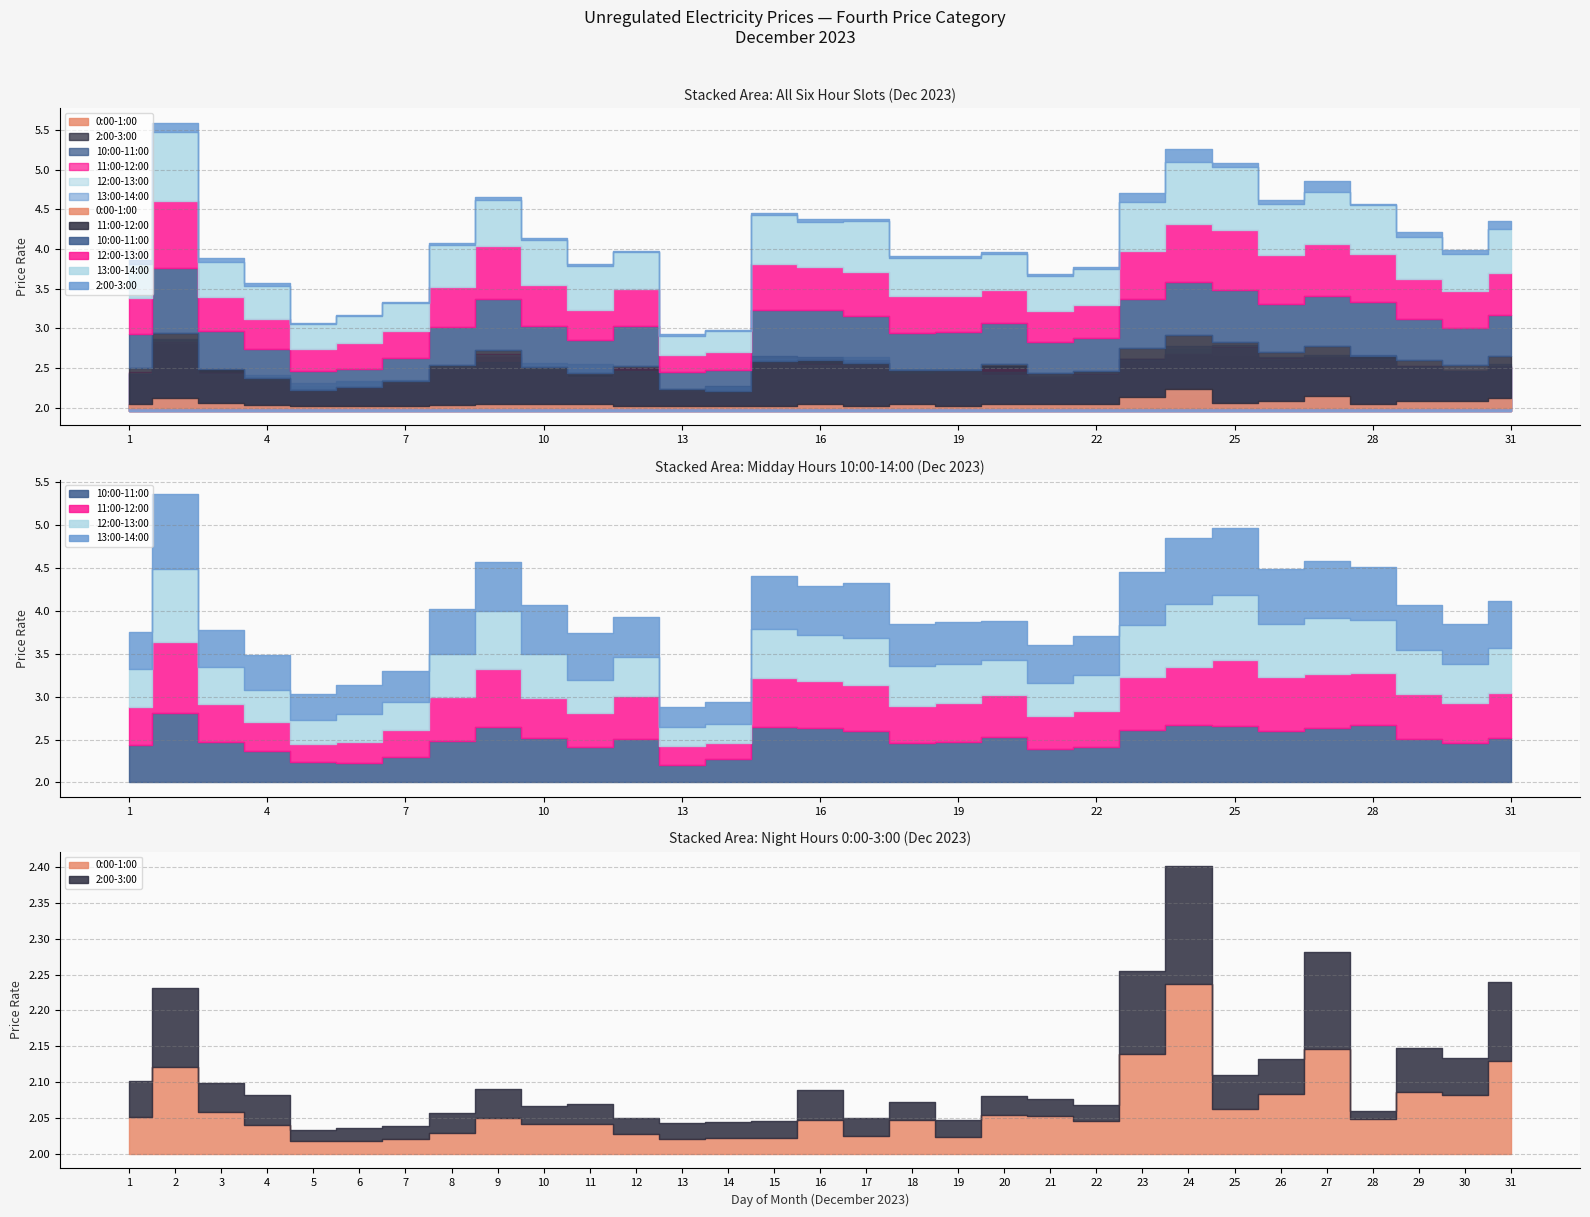

Reading left to right, list all the values displayed in this chart.

0:00-1:00: 1=2.1	2=2.1	3=2.1	4=2.0	5=2.0	6=2.0	7=2.0	8=2.0	9=2.1	10=2.0	11=2.0	12=2.0	13=2.0	14=2.0	15=2.0	16=2.0	17=2.0	18=2.0	19=2.0	20=2.1	21=2.1	22=2.0	23=2.1	24=2.2	25=2.1	26=2.1	27=2.1	28=2.0	29=2.1	30=2.1	31=2.1
11:00-12:00: 1=2.4	2=2.8	3=2.4	4=2.3	5=2.2	6=2.2	7=2.3	8=2.5	9=2.7	10=2.5	11=2.4	12=2.5	13=2.2	14=2.2	15=2.6	16=2.5	17=2.5	18=2.4	19=2.5	20=2.5	21=2.4	22=2.4	23=2.6	24=2.7	25=2.8	26=2.6	27=2.6	28=2.6	29=2.5	30=2.5	31=2.5
10:00-11:00: 1=2.4	2=2.8	3=2.5	4=2.4	5=2.2	6=2.2	7=2.3	8=2.5	9=2.6	10=2.5	11=2.4	12=2.5	13=2.2	14=2.3	15=2.6	16=2.6	17=2.6	18=2.5	19=2.5	20=2.5	21=2.4	22=2.4	23=2.6	24=2.7	25=2.7	26=2.6	27=2.6	28=2.7	29=2.5	30=2.5	31=2.5
12:00-13:00: 1=2.4	2=2.9	3=2.4	4=2.4	5=2.3	6=2.3	7=2.3	8=2.5	9=2.7	10=2.5	11=2.4	12=2.5	13=2.2	14=2.2	15=2.6	16=2.5	17=2.6	18=2.5	19=2.5	20=2.4	21=2.4	22=2.4	23=2.6	24=2.7	25=2.8	26=2.6	27=2.6	28=2.6	29=2.5	30=2.5	31=2.5
13:00-14:00: 1=2.4	2=2.9	3=2.4	4=2.4	5=2.3	6=2.3	7=2.4	8=2.5	9=2.6	10=2.6	11=2.5	12=2.5	13=2.2	14=2.3	15=2.6	16=2.6	17=2.6	18=2.5	19=2.5	20=2.5	21=2.4	22=2.5	23=2.6	24=2.8	25=2.8	26=2.6	27=2.7	28=2.6	29=2.5	30=2.5	31=2.5
2:00-3:00: 1=2.1	2=2.1	3=2.0	4=2.0	5=2.0	6=2.0	7=2.0	8=2.0	9=2.0	10=2.0	11=2.0	12=2.0	13=2.0	14=2.0	15=2.0	16=2.0	17=2.0	18=2.0	19=2.0	20=2.0	21=2.0	22=2.0	23=2.1	24=2.2	25=2.0	26=2.0	27=2.1	28=2.0	29=2.1	30=2.1	31=2.1